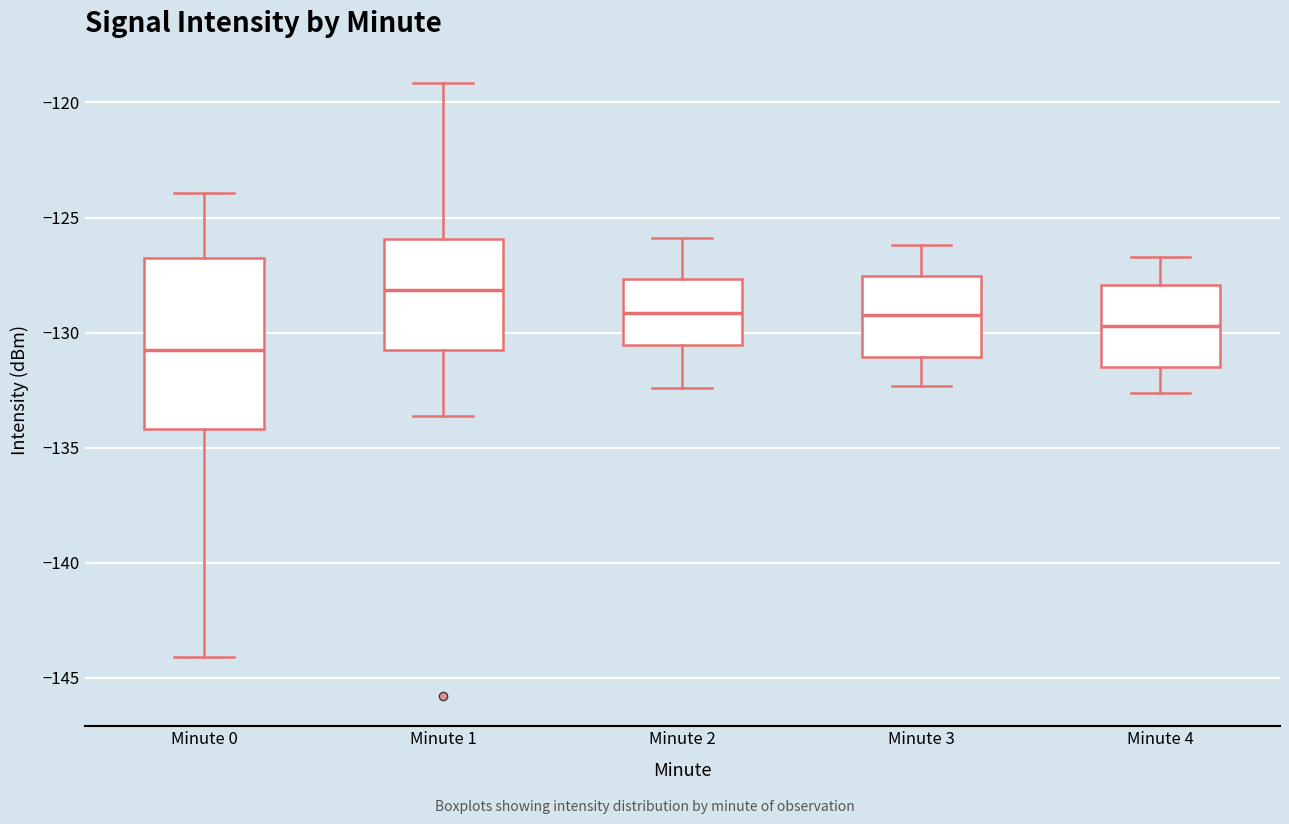

Where is the lower edge of the box for Minute 2 on the y-axis? The values are not printed on the chart, so give them approximately, as read against the axis.

-130.5